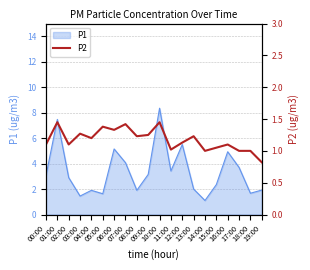

Where is the first local minimum?

02:00